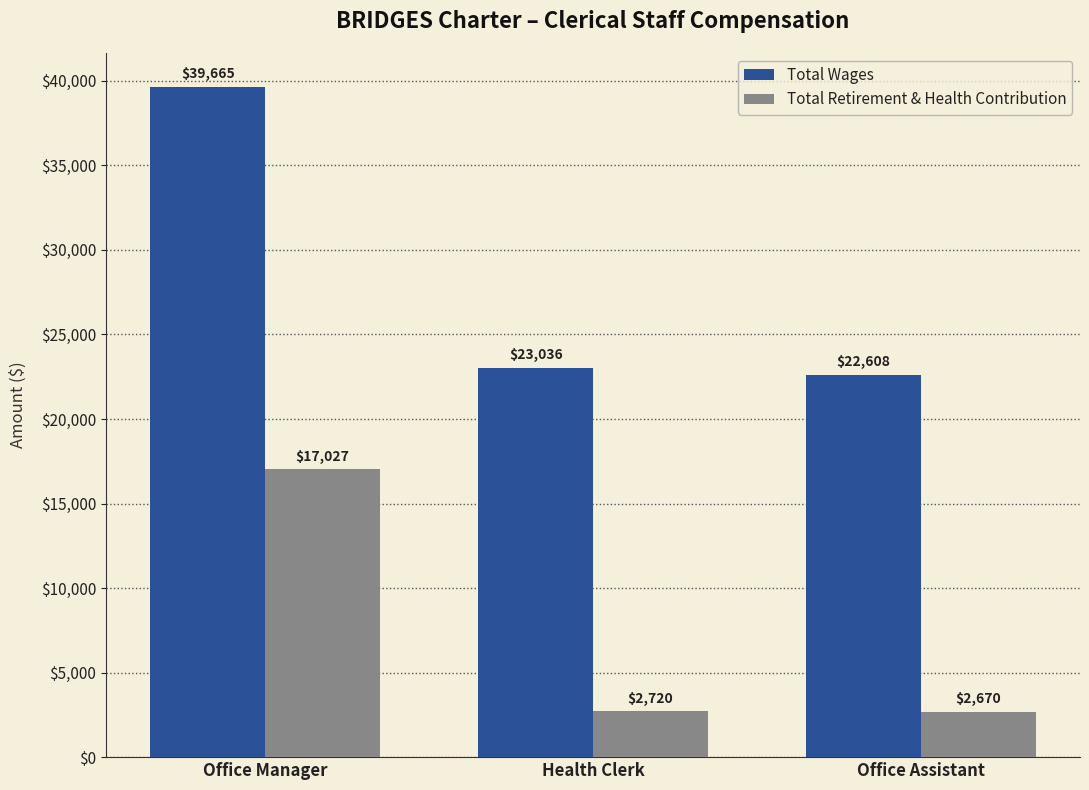

What position from the left is Health Clerk?

2